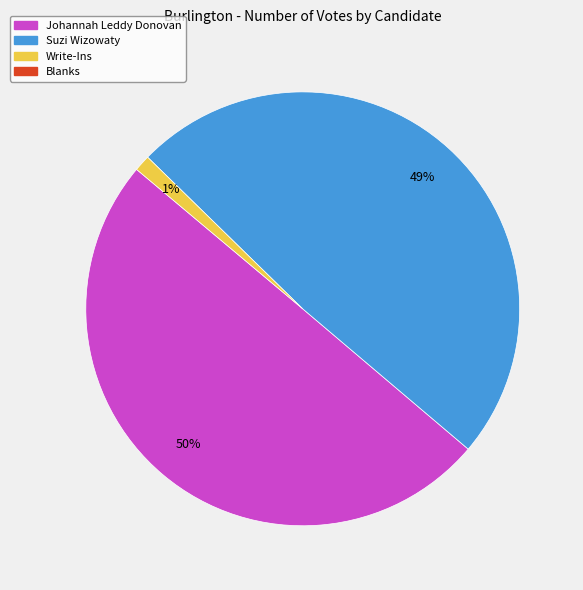

To the nearest percent, what is the difference between the largest and smallest slice percentages?

49%